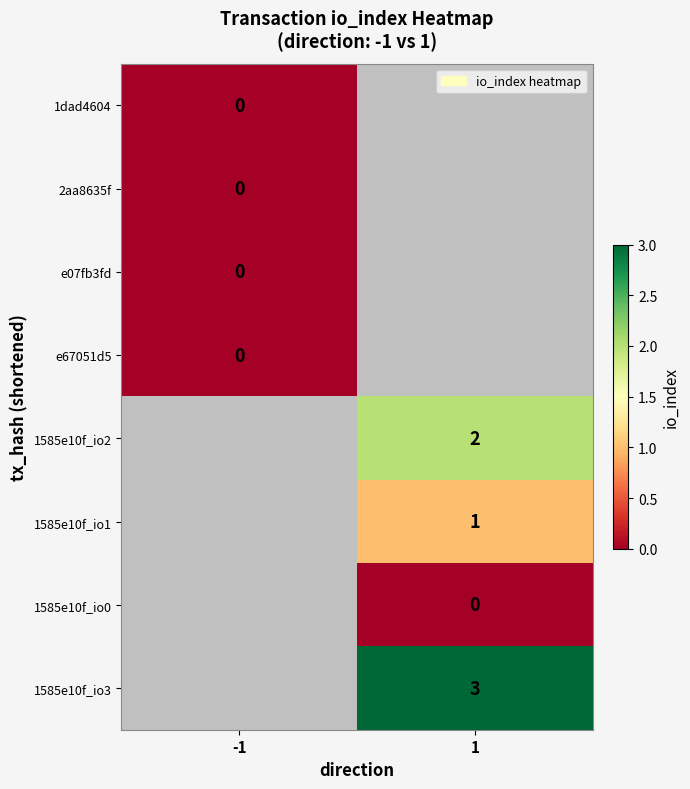

Between 1 and -1, which is larger?

-1